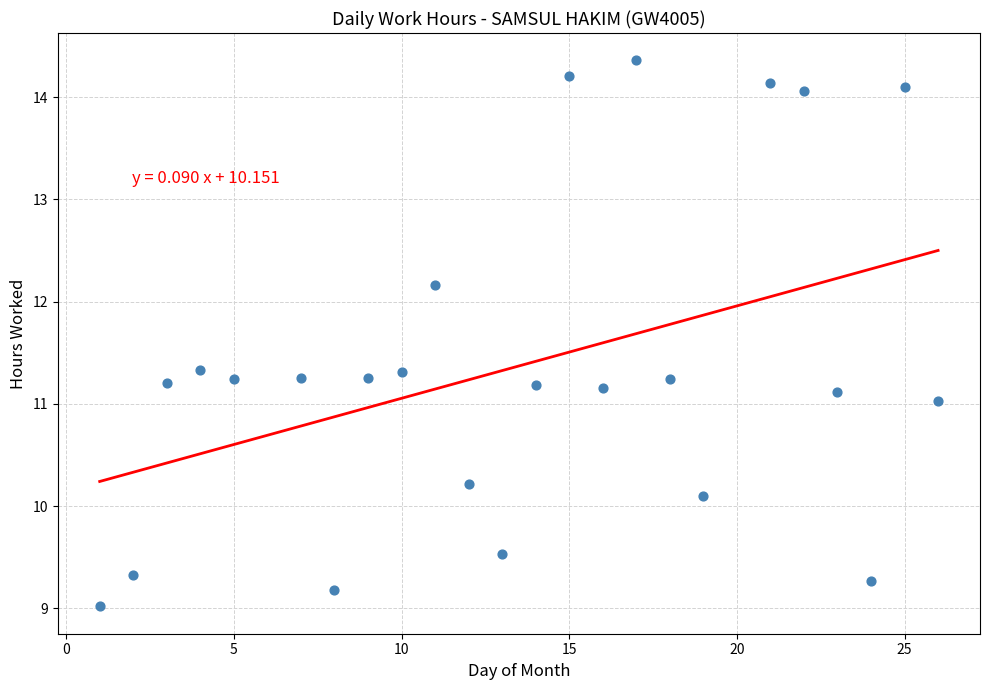

What is the range of Y values (max minus min)?

5.3